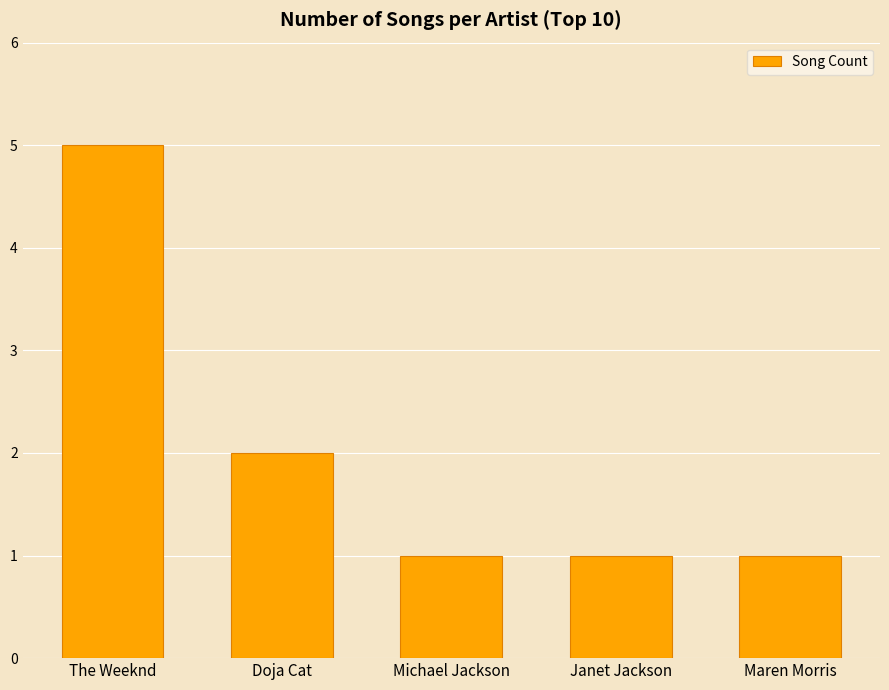

Are the bars horizontal?

No